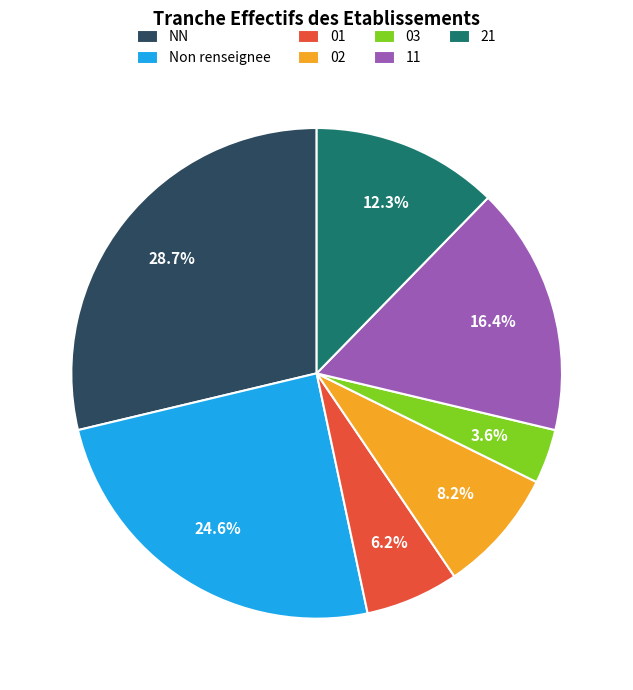

To the nearest percent, what is the difference between the largest and smallest slice percentages?

25%